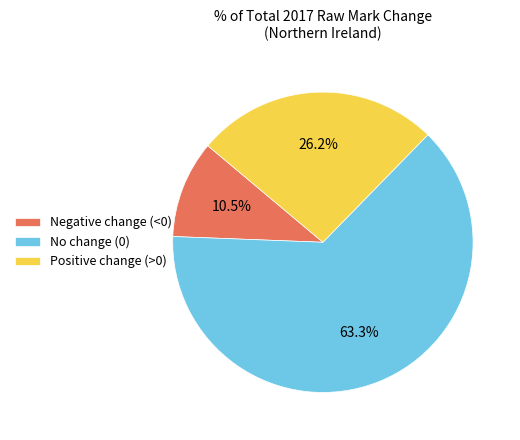

Is the sum of No change (0) and Negative change (<0) greater than half?

Yes